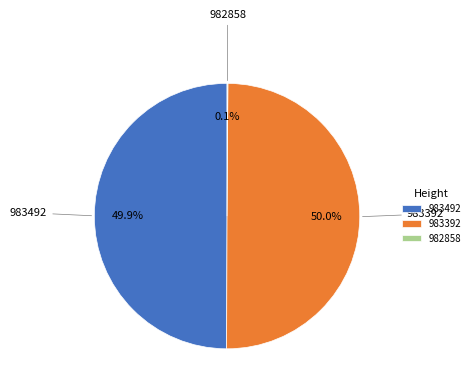

To the nearest percent, what is the difference between the largest and smallest slice percentages?

50%